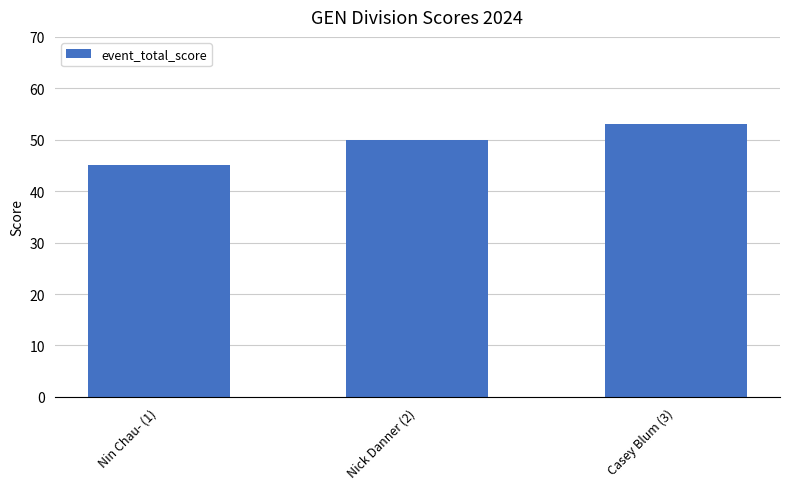

How many values are below 50?

1